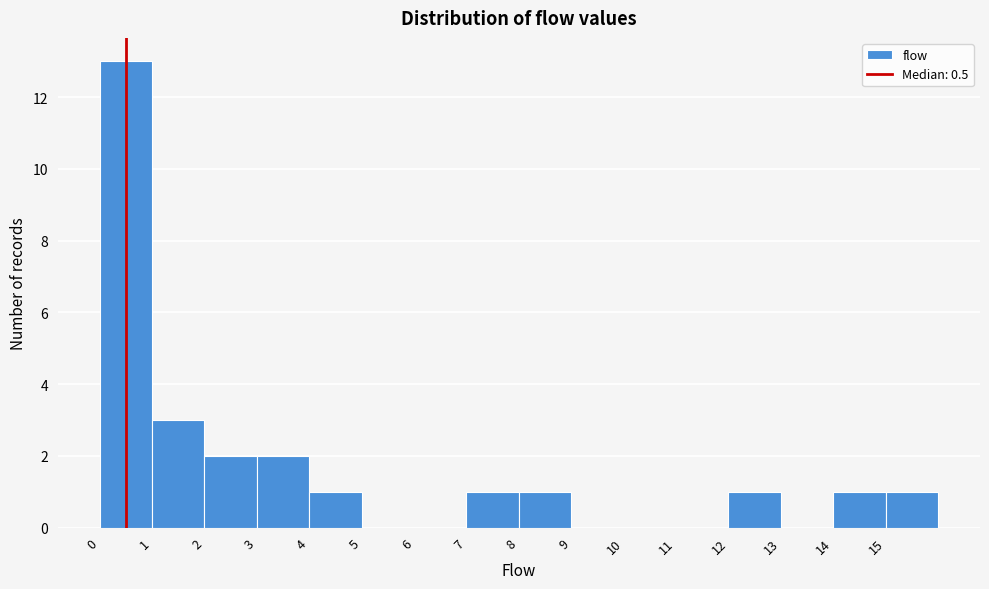

Reading left to right, transcribe this chart: for each bar, give the range it covers on the x-axis and its height. The values are not printed on the chart, so give them approximately, as read against the axis.

0 to 1: 13
1 to 2: 3
2 to 3: 2
3 to 4: 2
4 to 5: 1
5 to 6: 0
6 to 7: 0
7 to 8: 1
8 to 9: 1
9 to 10: 0
10 to 11: 0
11 to 12: 0
12 to 13: 1
13 to 14: 0
14 to 15: 1
15 to 16: 1